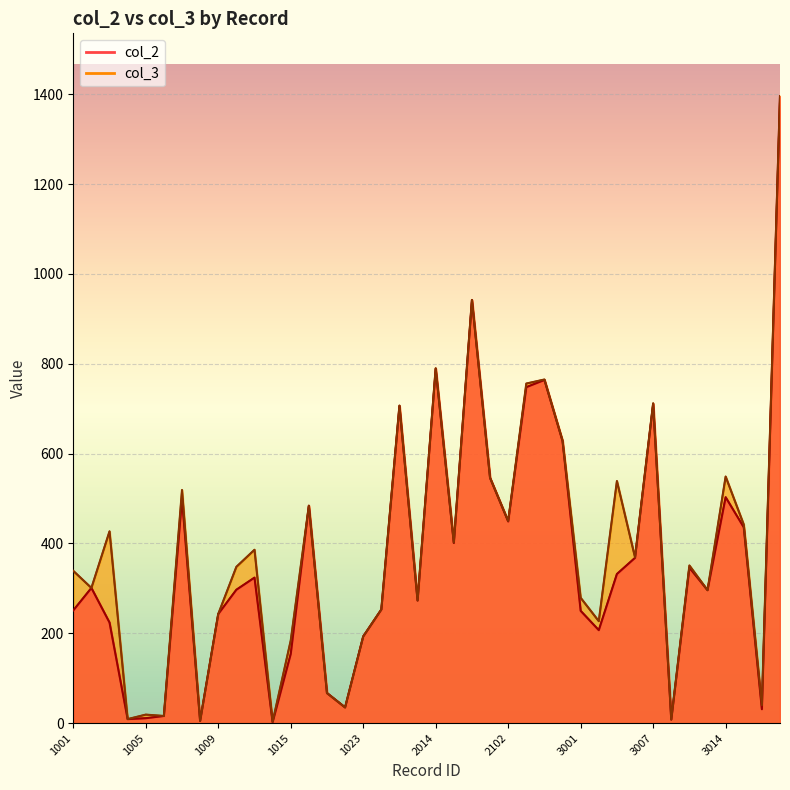

Which has a higher value, 1011 or 2101?

2101